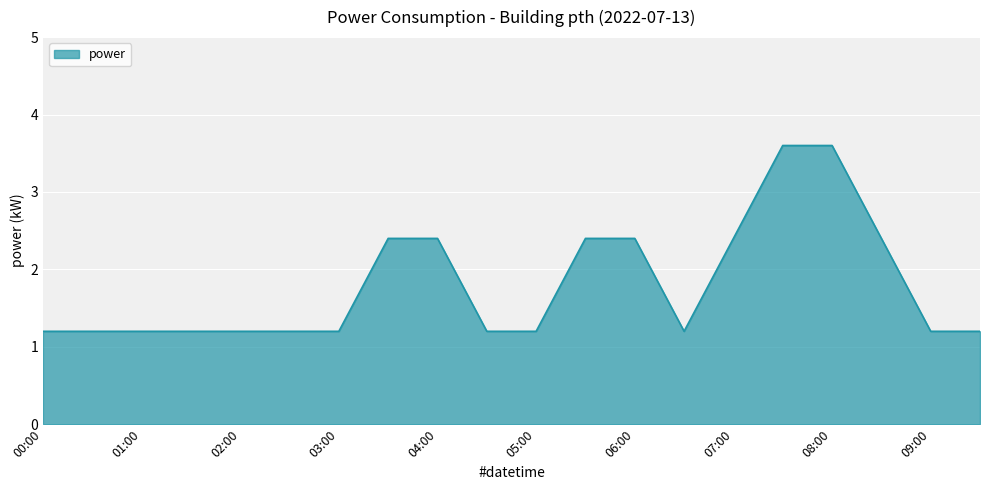

What is the minimum value shown in the chart?

1.2